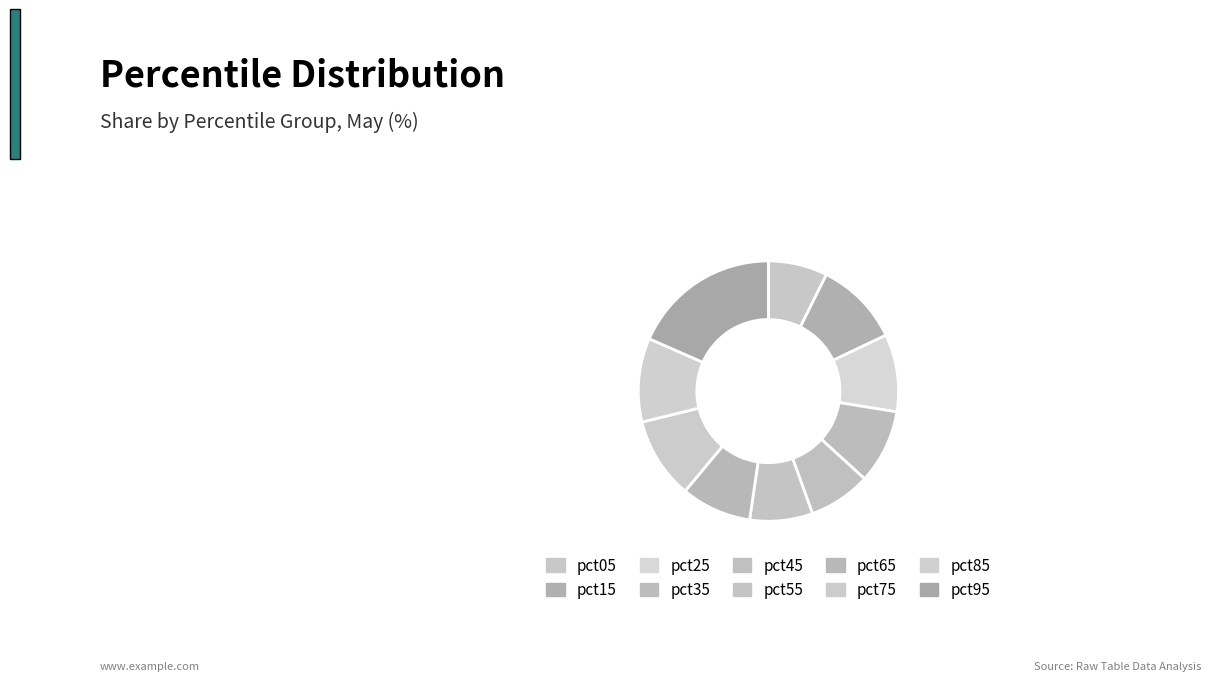

Rank the categories by value from lowest to highest.

pct05, pct45, pct55, pct65, pct35, pct25, pct75, pct85, pct15, pct95